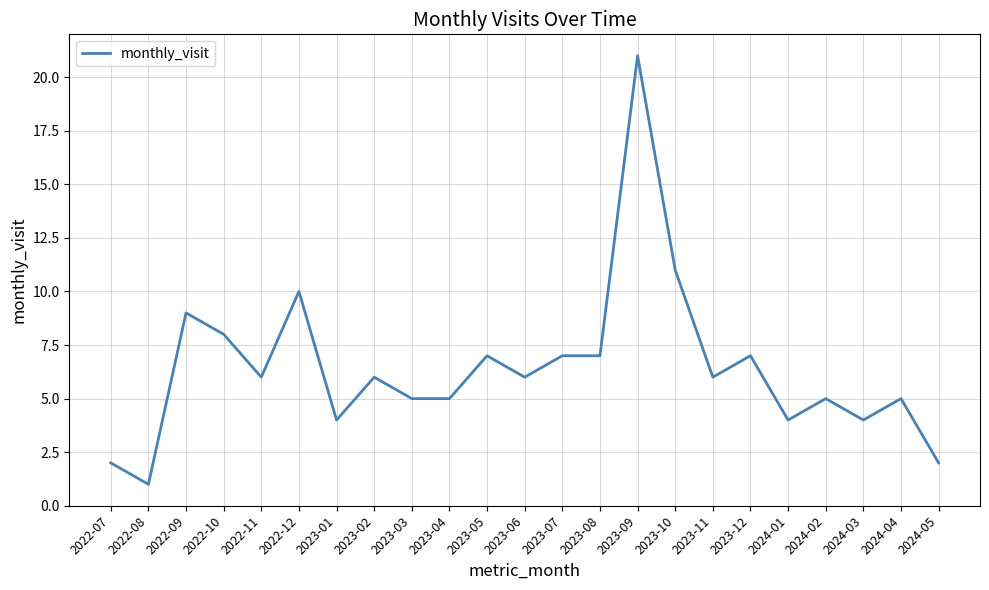

At which category does the data reach its first local valley?

2022-08